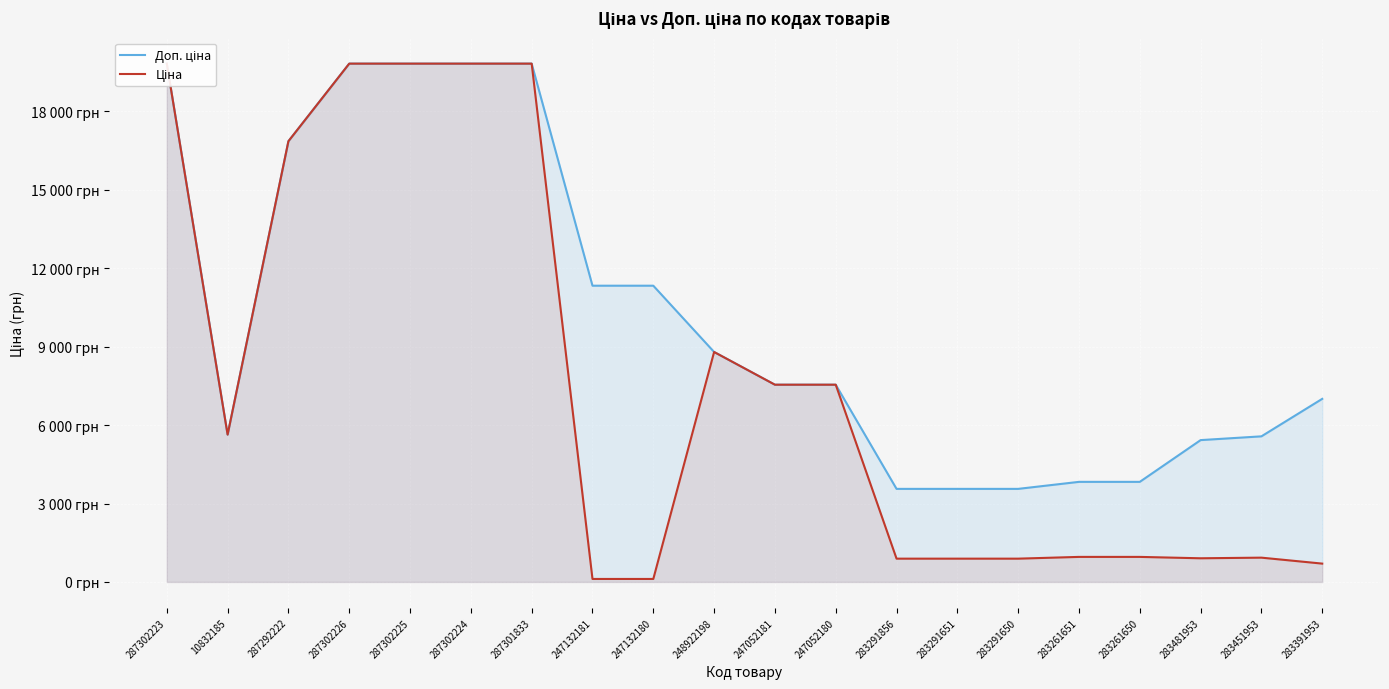

What is the difference between the Доп. ціна values at 247132181 and 287302225?

8497.1